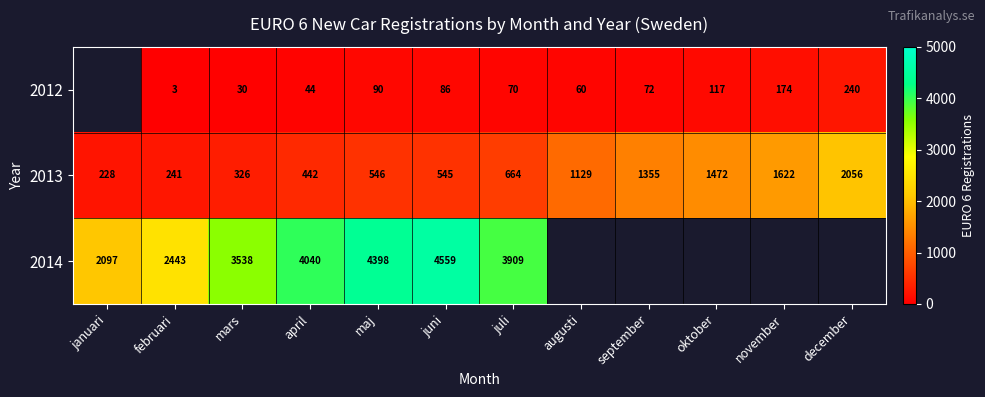

The value of 2012 at juli is 111. True or false?

False